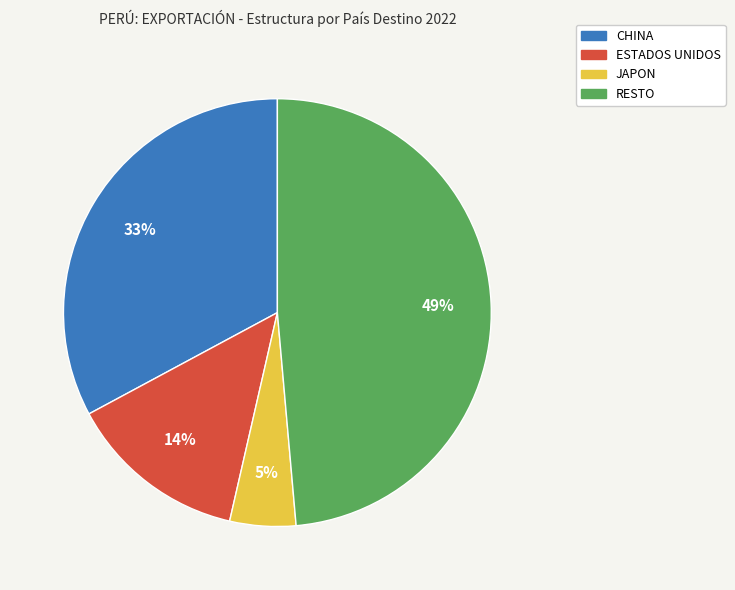

How many segments does this pie chart have?

4